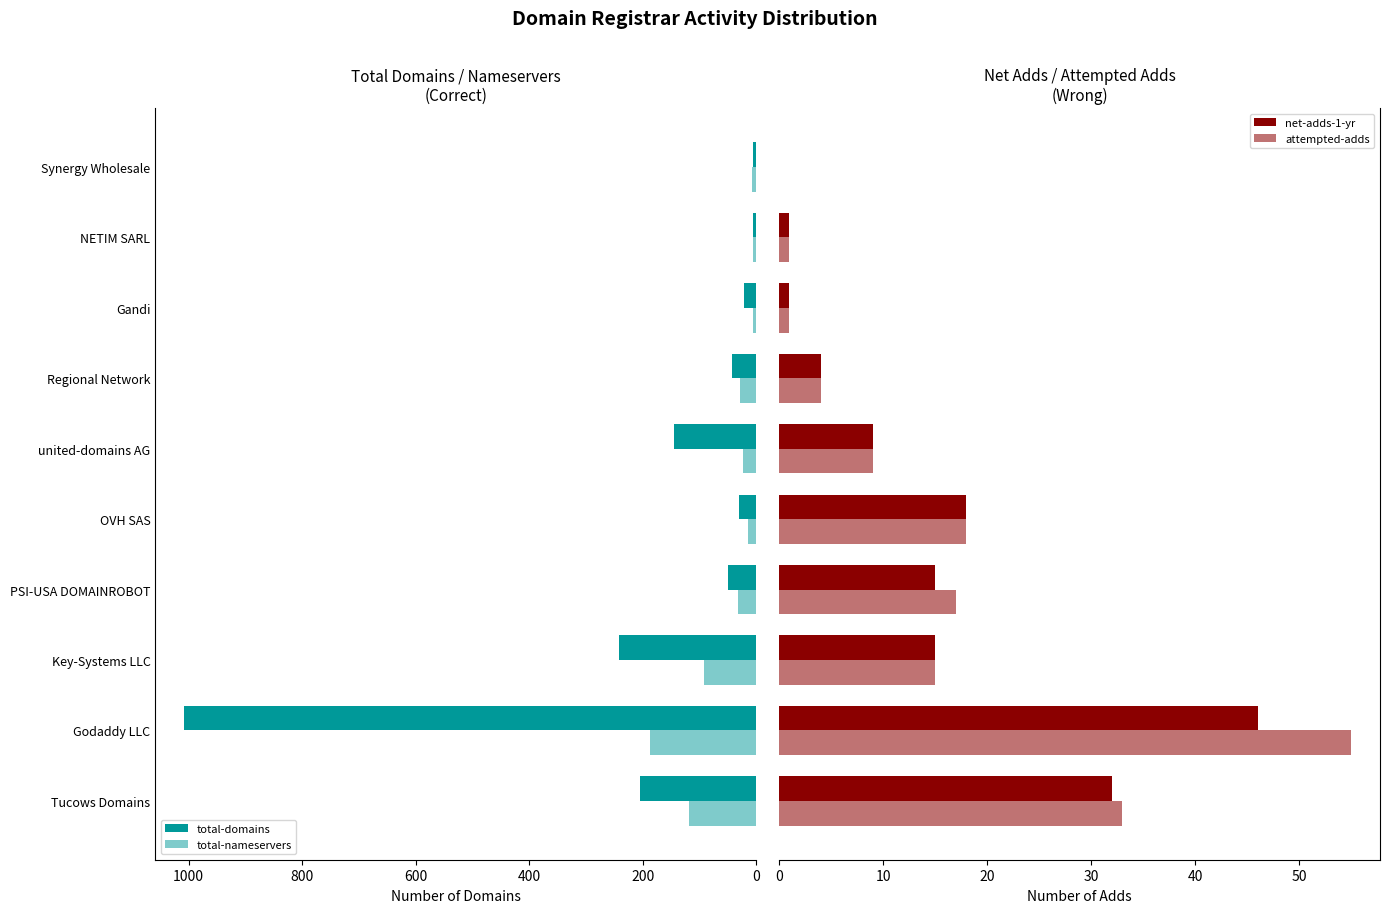

Which series has the widest spread of values?

total-domains